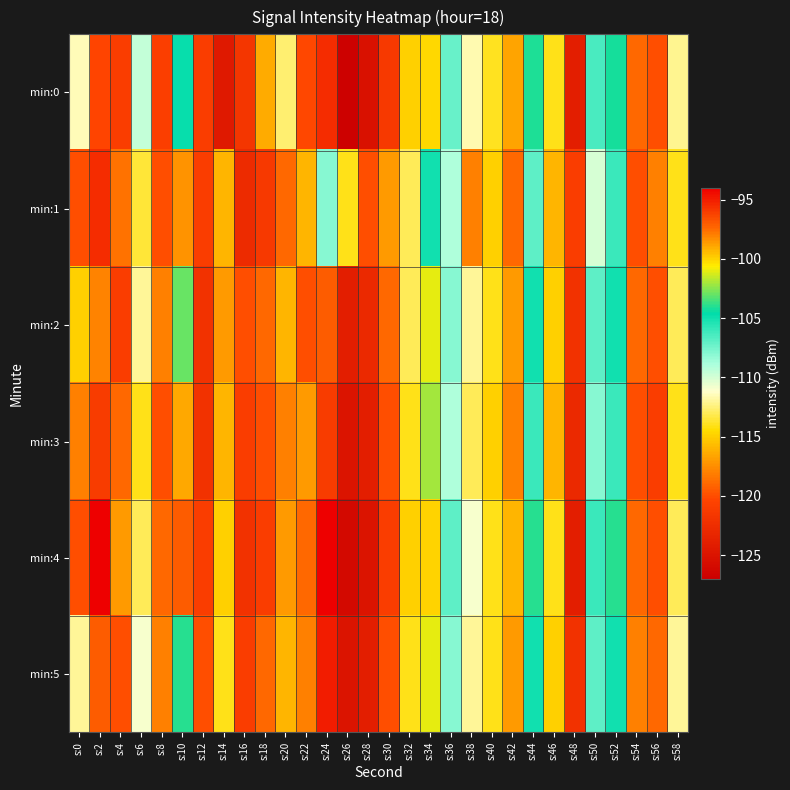

What is the total value across all series at s:30?

-718.5